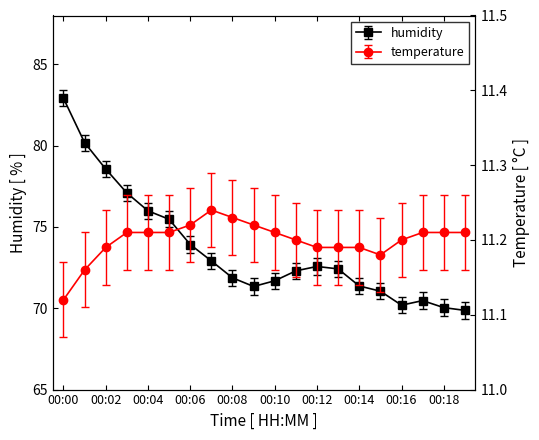

At which label does humidity first exceed 72?

00:00